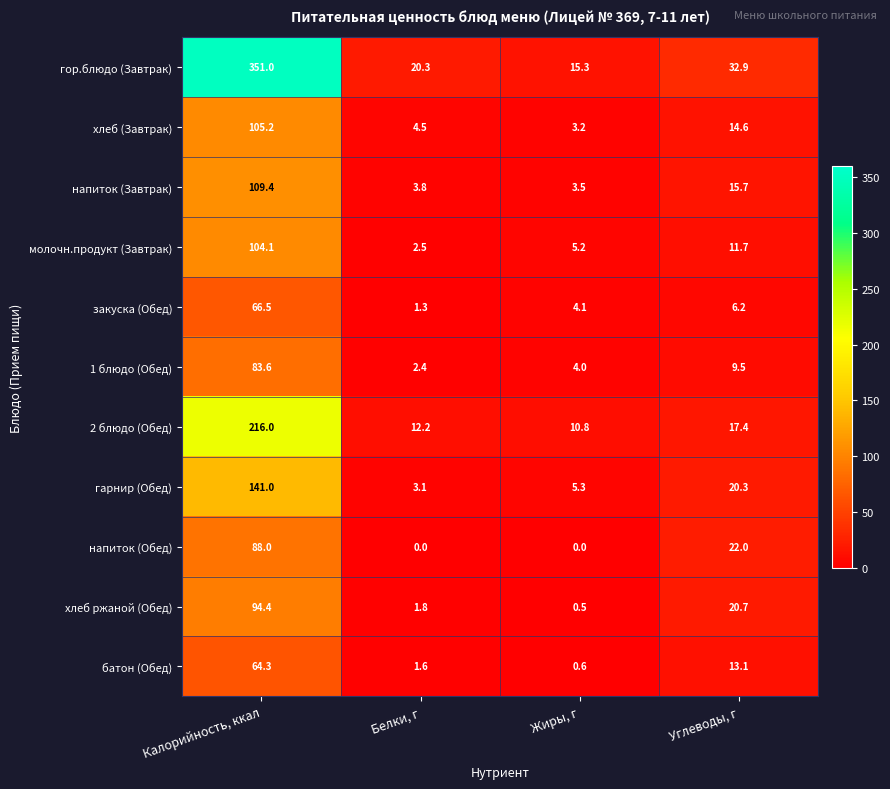

What is the lowest value of the хлеб (Завтрак) series?

3.2